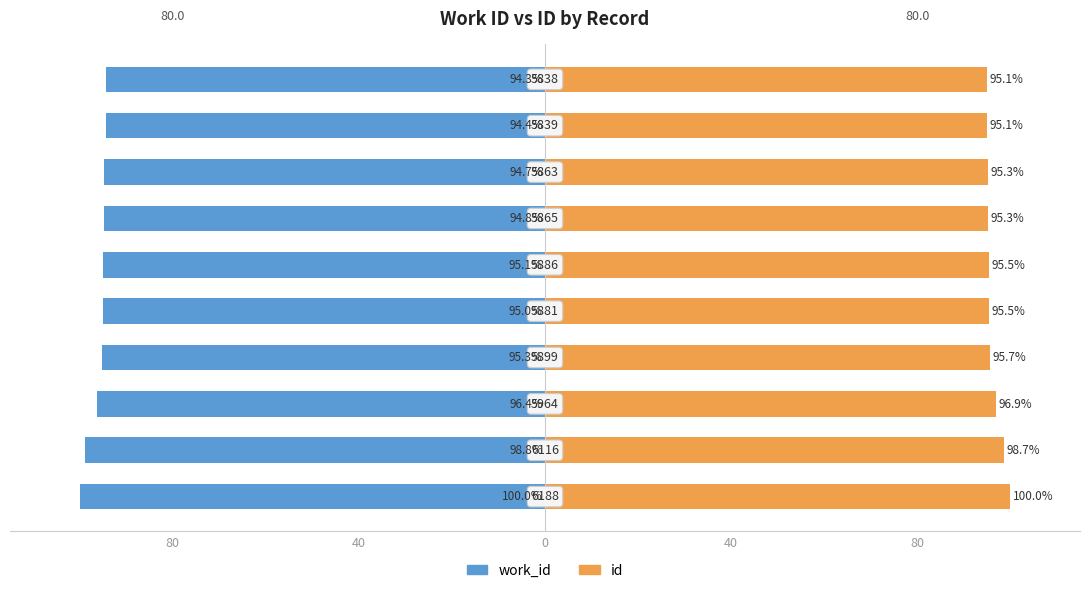

Reading left to right, list all the values displayed in this chart.

work_id: -94.3	-94.4	-94.7	-94.8	-95.1	-95.0	-95.3	-96.4	-98.8	-100.0
id: 95.1	95.1	95.3	95.3	95.5	95.5	95.7	96.9	98.7	100.0